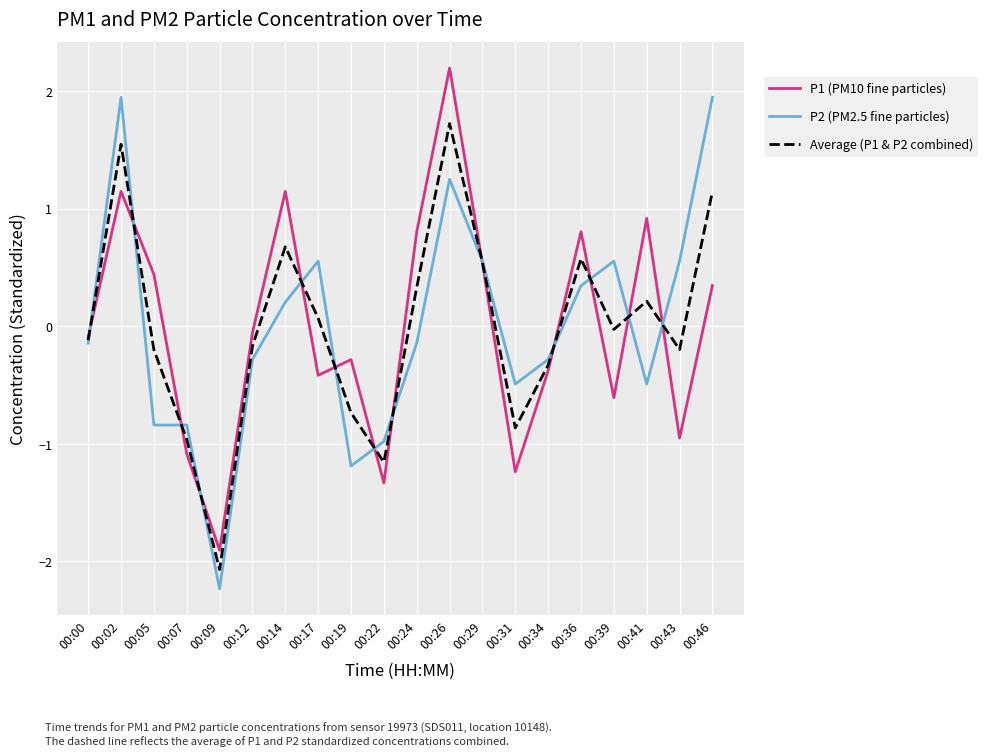

At which category is the sum across all series the highest?

00:26